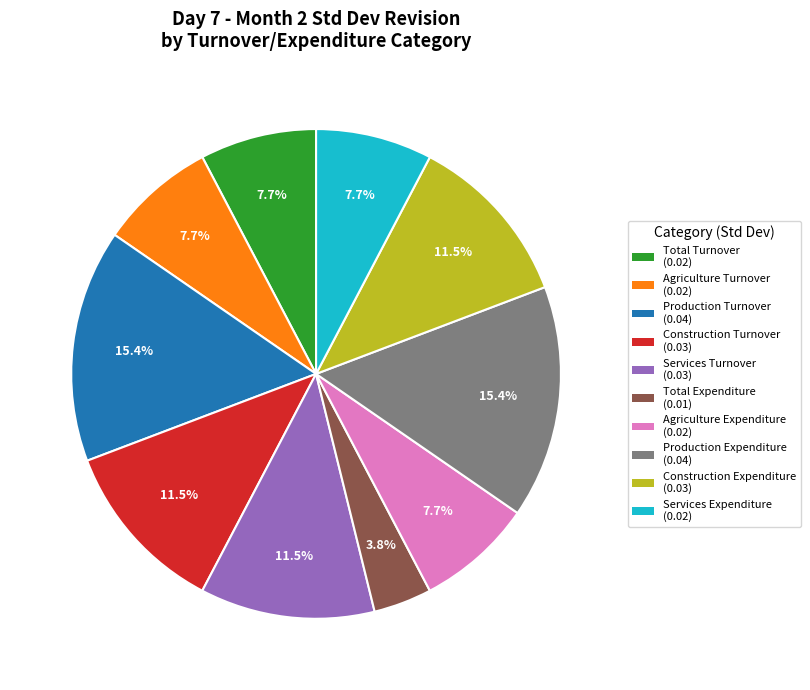

Does any single category account for the majority?

No